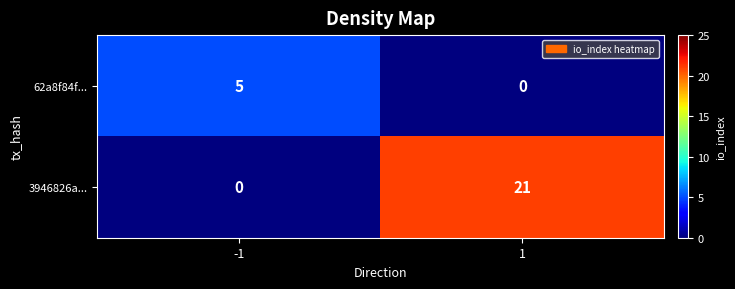

Is it true that 3946826a... equals 0 at -1?

True